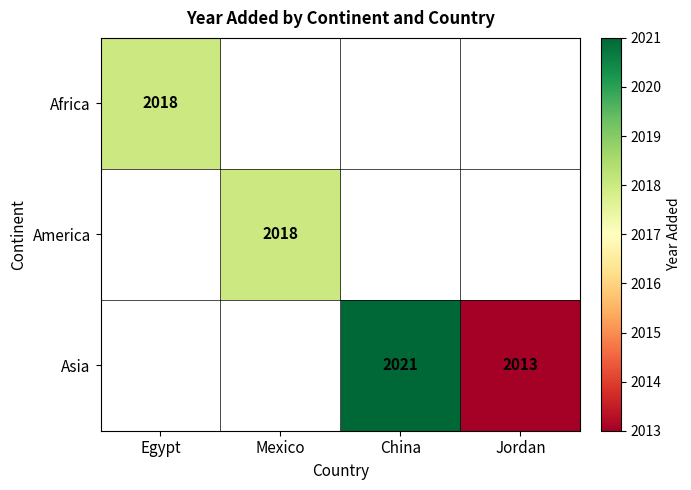

Which has a higher value, Mexico or China?

China